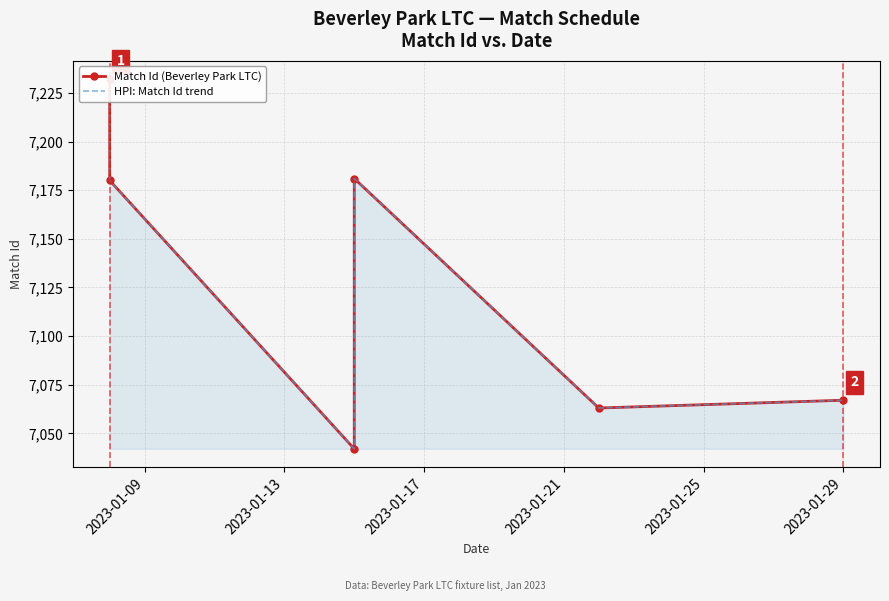

The value of Match Id (Beverley Park LTC) at 2023-01-09 is 12932. True or false?

False